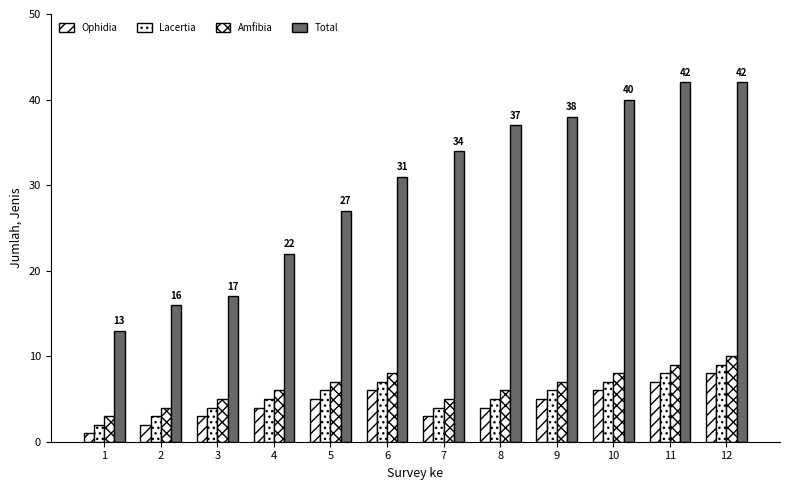

Does the chart contain stacked bars?

No